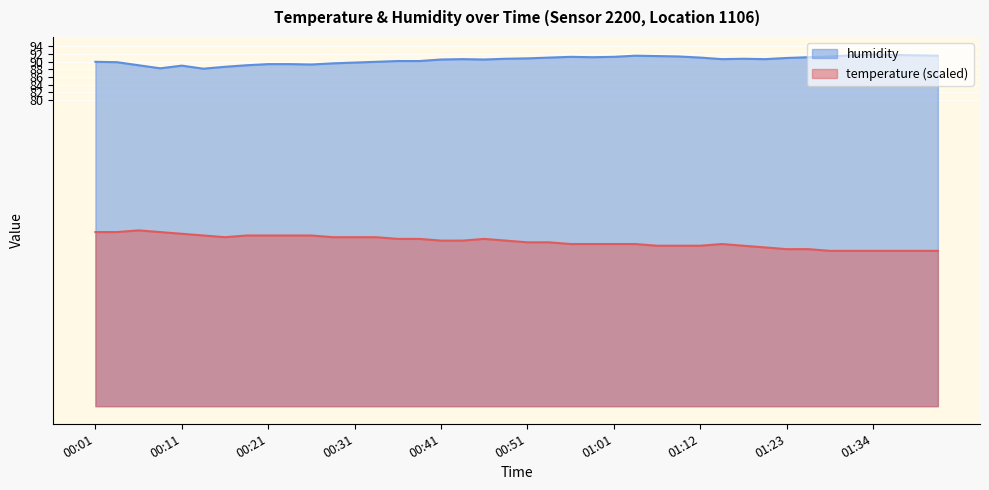

What is the difference between the maximum and second lowest values in the temperature series?

5.4